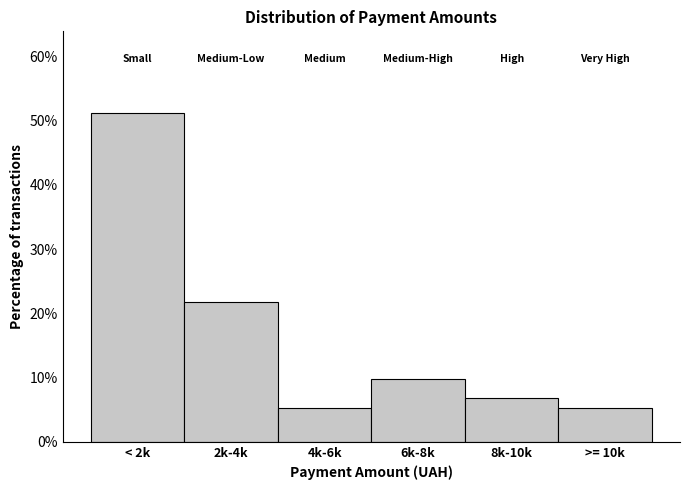

Reading left to right, transcribe all the data shown in this chart.

51.1	21.8	5.3	9.8	6.8	5.3